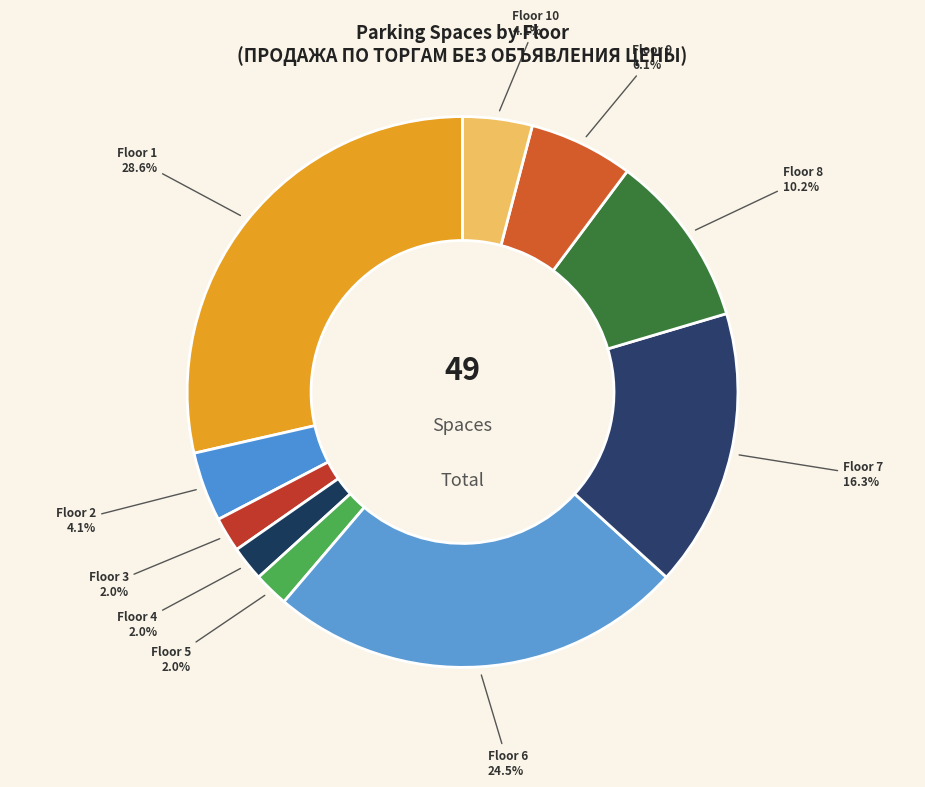

Which has a higher value, Floor 4 or Floor 10?

Floor 10